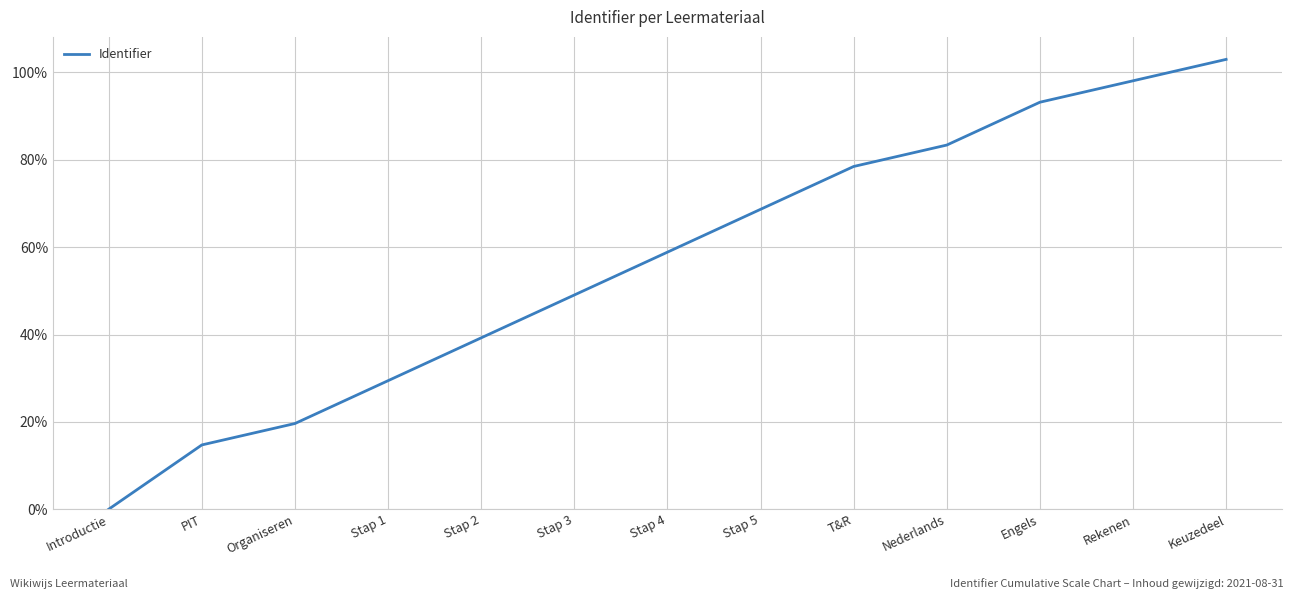

True or false: the data shows 49.0 at Stap 3.

True